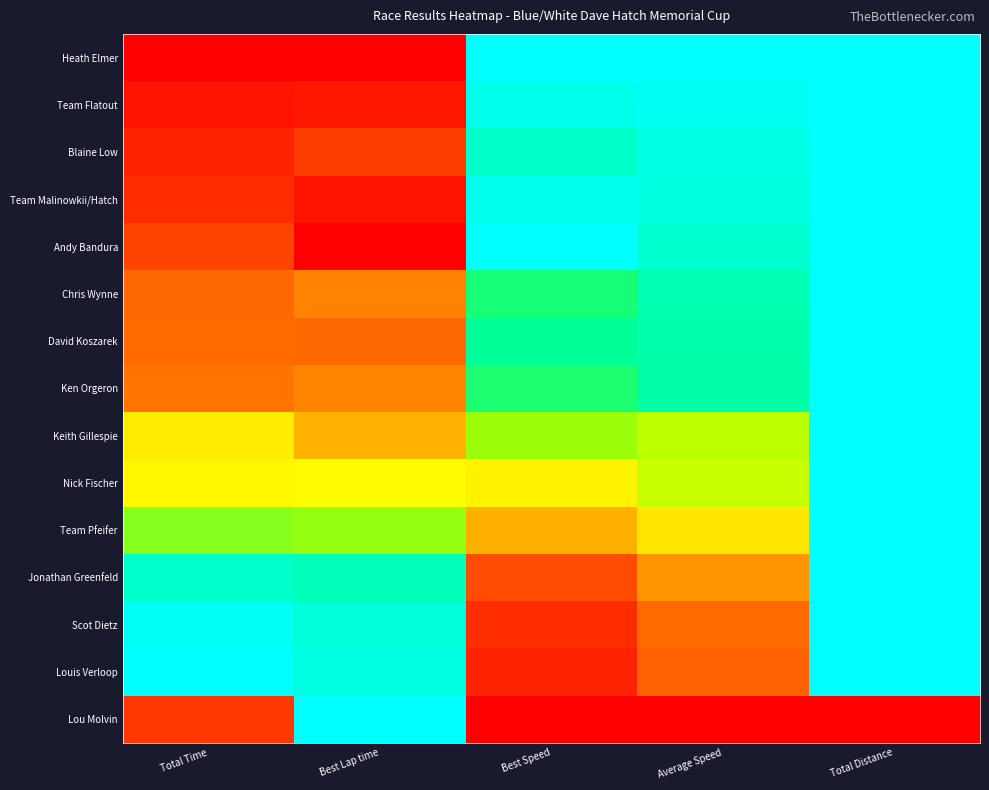

Reading left to right, what are all the values shown in this chart?

Heath Elmer: Total Time=0.0	Best Lap time=0.0	Best Speed=1.0	Average Speed=1.0	Total Distance=1.0
Team Flatout: Total Time=0.0	Best Lap time=0.0	Best Speed=0.9	Average Speed=1.0	Total Distance=1.0
Blaine Low: Total Time=0.1	Best Lap time=0.1	Best Speed=0.9	Average Speed=0.9	Total Distance=1.0
Team Malinowkii/Hatch: Total Time=0.1	Best Lap time=0.0	Best Speed=1.0	Average Speed=0.9	Total Distance=1.0
Andy Bandura: Total Time=0.1	Best Lap time=0.0	Best Speed=1.0	Average Speed=0.9	Total Distance=1.0
Chris Wynne: Total Time=0.2	Best Lap time=0.2	Best Speed=0.7	Average Speed=0.8	Total Distance=1.0
David Koszarek: Total Time=0.2	Best Lap time=0.2	Best Speed=0.8	Average Speed=0.8	Total Distance=1.0
Ken Orgeron: Total Time=0.2	Best Lap time=0.2	Best Speed=0.7	Average Speed=0.8	Total Distance=1.0
Keith Gillespie: Total Time=0.5	Best Lap time=0.3	Best Speed=0.6	Average Speed=0.6	Total Distance=1.0
Nick Fischer: Total Time=0.5	Best Lap time=0.5	Best Speed=0.5	Average Speed=0.6	Total Distance=1.0
Team Pfeifer: Total Time=0.6	Best Lap time=0.6	Best Speed=0.3	Average Speed=0.4	Total Distance=1.0
Jonathan Greenfeld: Total Time=0.9	Best Lap time=0.8	Best Speed=0.1	Average Speed=0.3	Total Distance=1.0
Scot Dietz: Total Time=1.0	Best Lap time=0.9	Best Speed=0.1	Average Speed=0.2	Total Distance=1.0
Louis Verloop: Total Time=1.0	Best Lap time=0.9	Best Speed=0.1	Average Speed=0.2	Total Distance=1.0
Lou Molvin: Total Time=0.1	Best Lap time=1.0	Best Speed=0.0	Average Speed=0.0	Total Distance=0.0